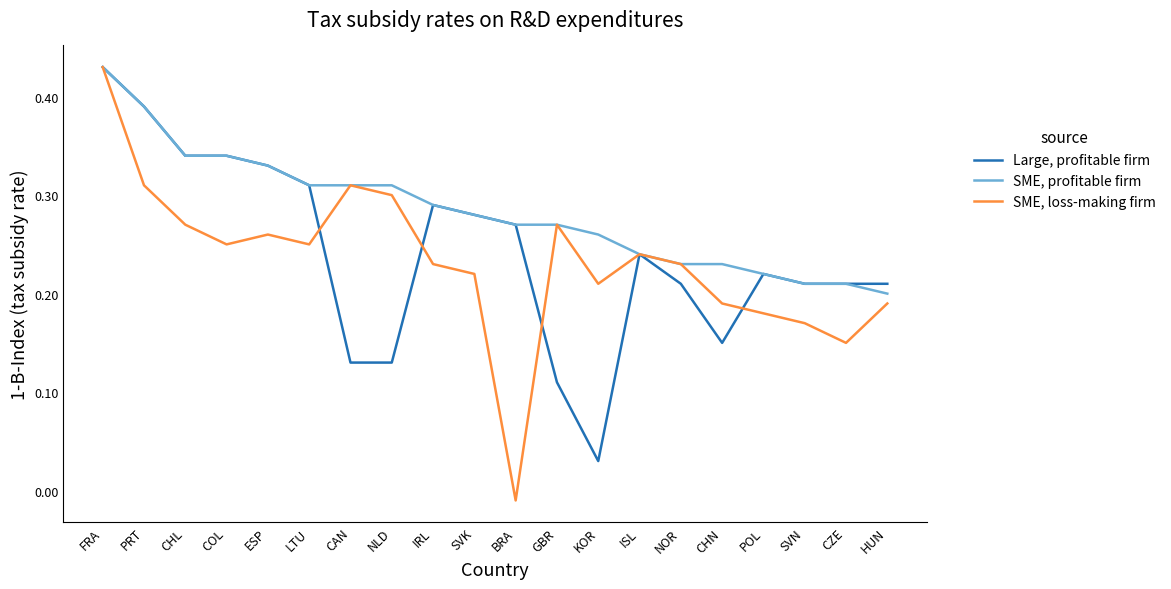

Which series has the largest total across all categories?

SME, profitable firm